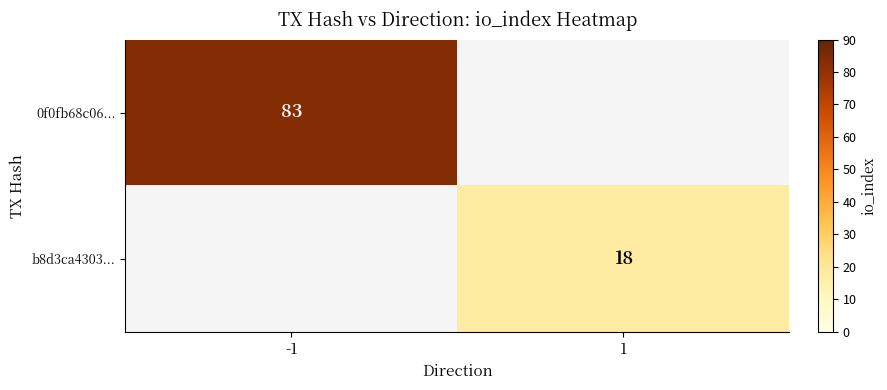

True or false: 0f0fb68c06... has a value of 83 at -1.

True